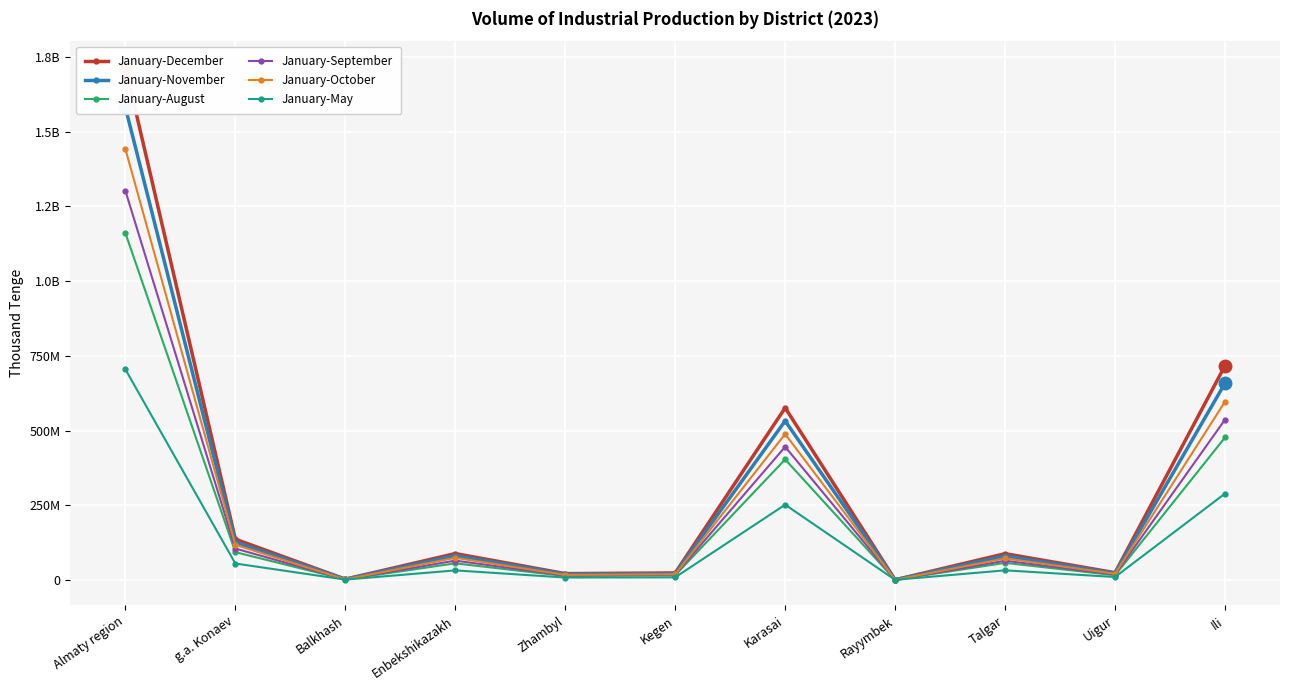

Which has a higher value, Kegen or Almaty region?

Almaty region